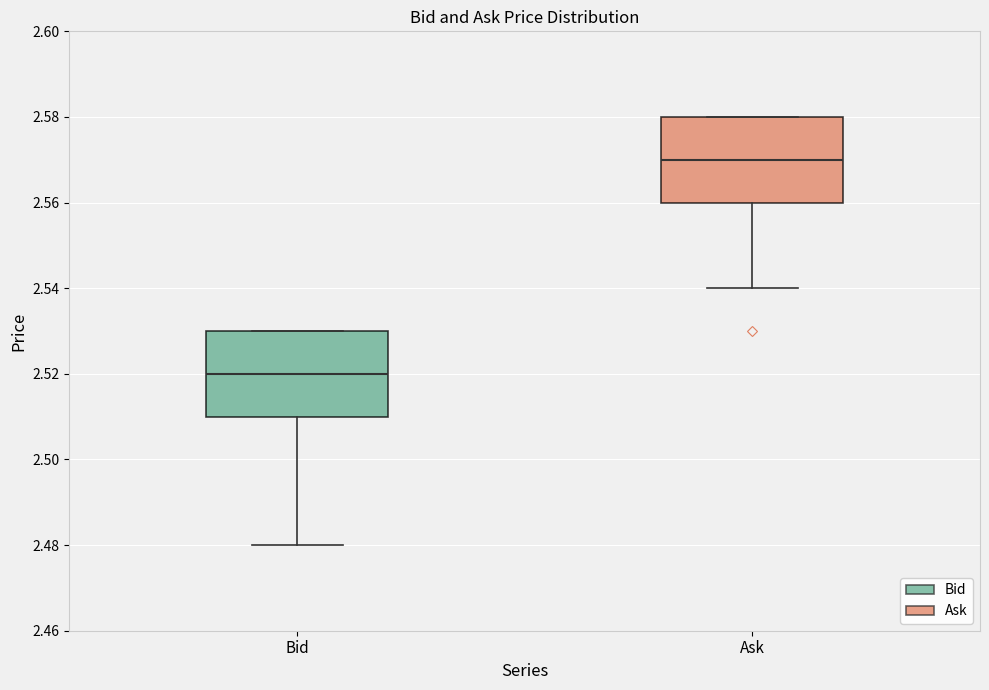

Where is the lower edge of the box for Bid on the y-axis? The values are not printed on the chart, so give them approximately, as read against the axis.

2.51